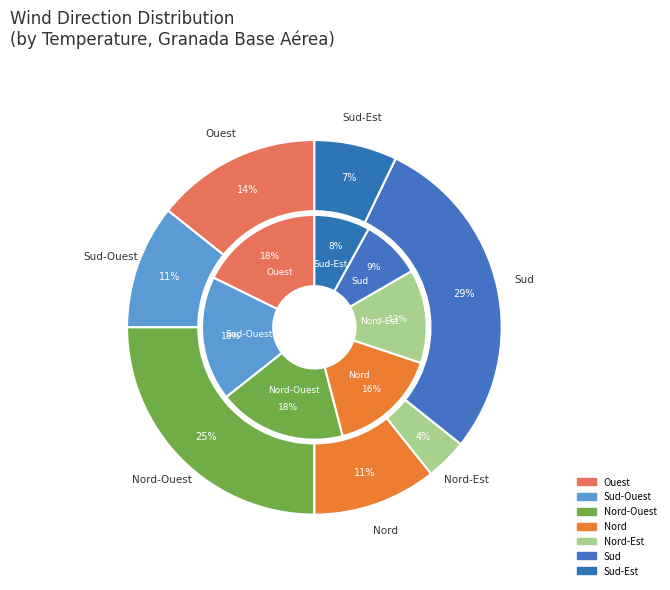

Which slice is the largest?

Nord-Ouest